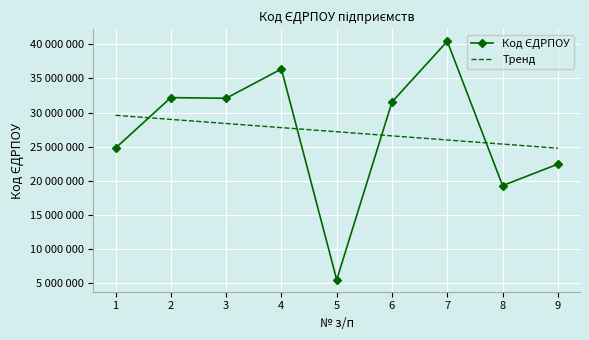

Which series changed the most between 4 and 5?

Код ЄДРПОУ